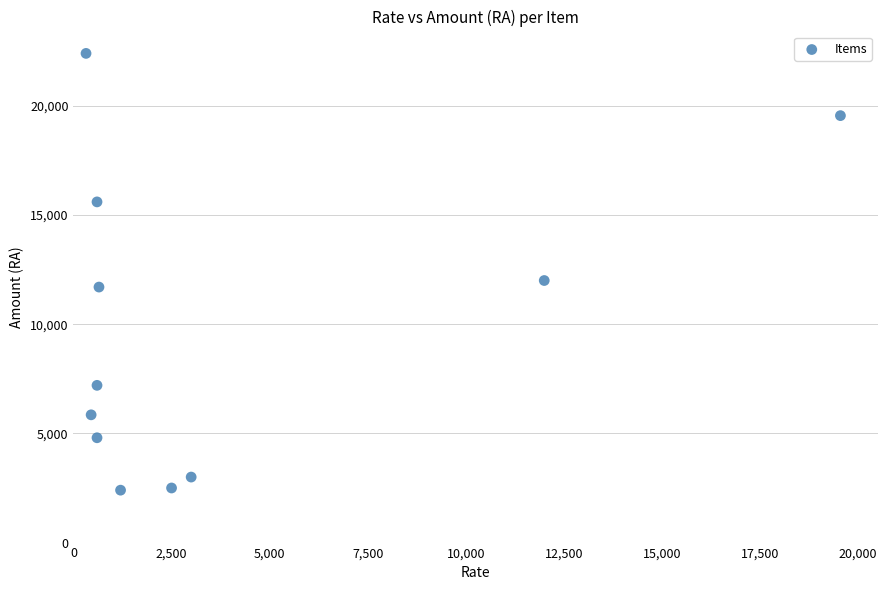

What is the range of X values (max minus min)?

19230